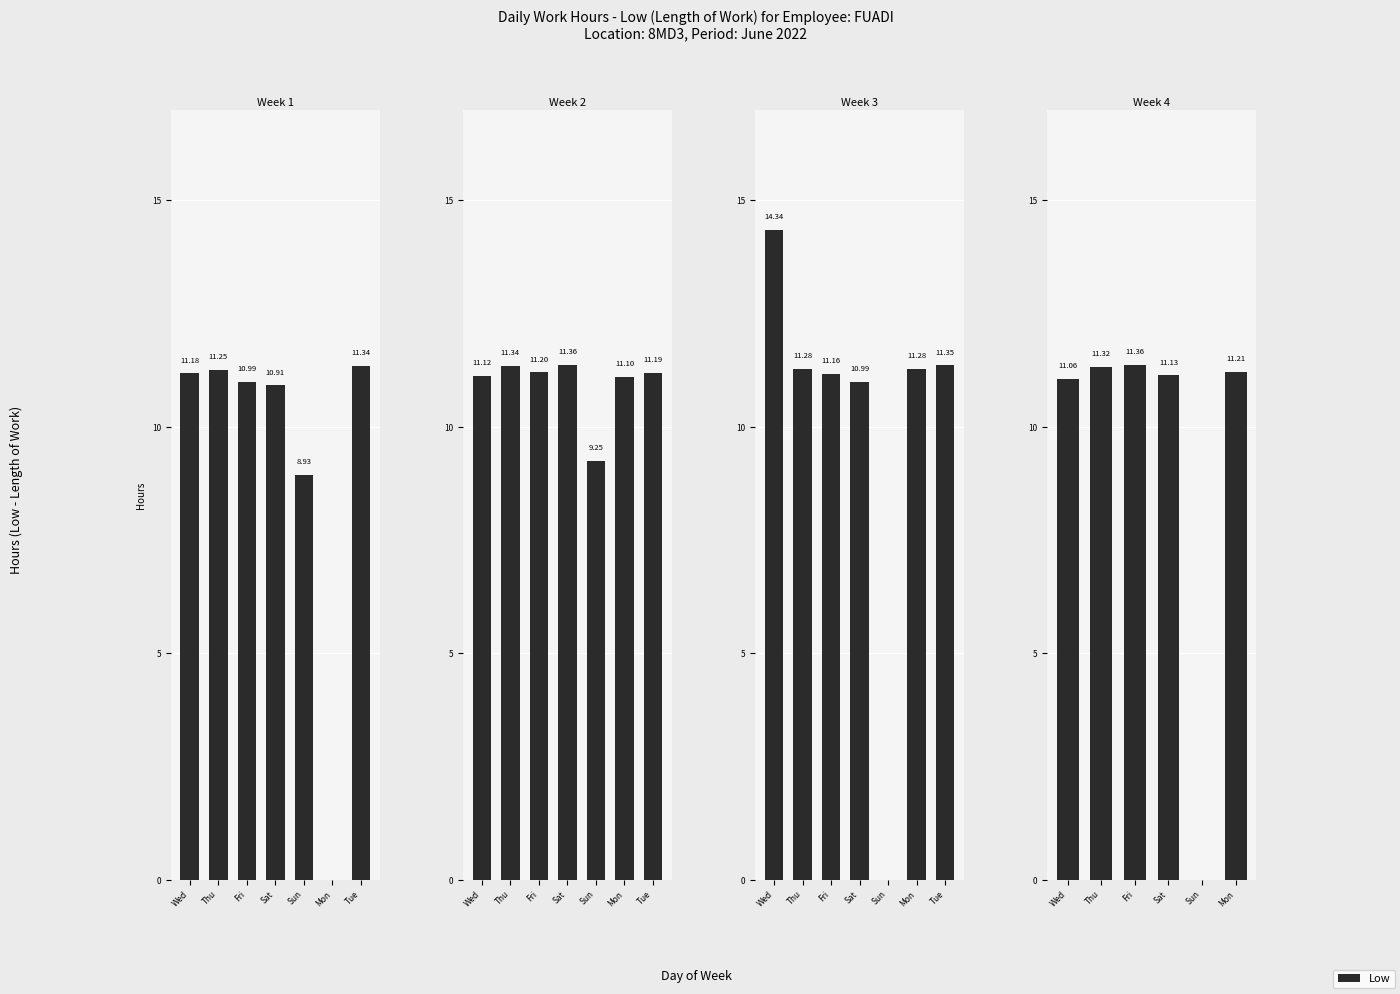

What is the sum of the values at Sat and Thu?

22.5